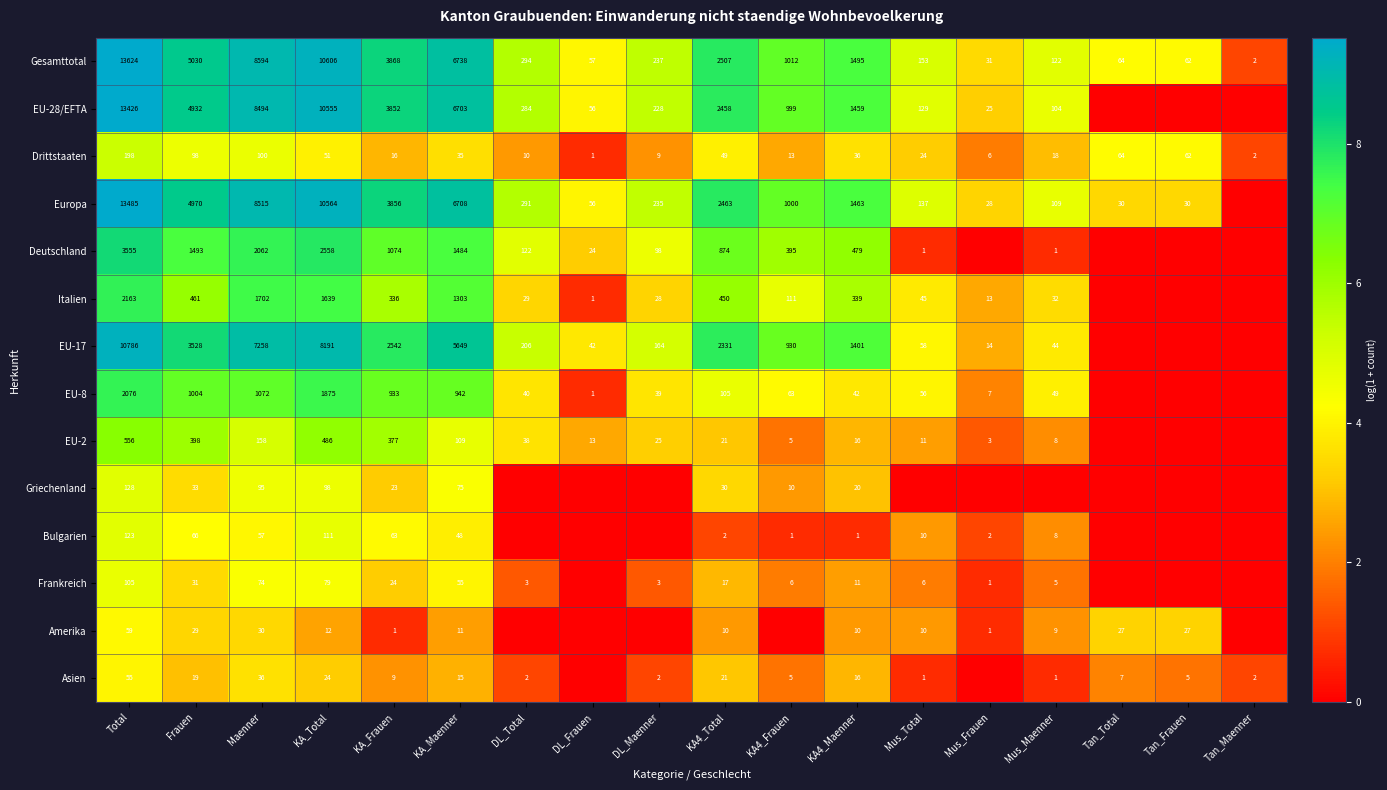

At which label does Asien first exceed 2?

Total